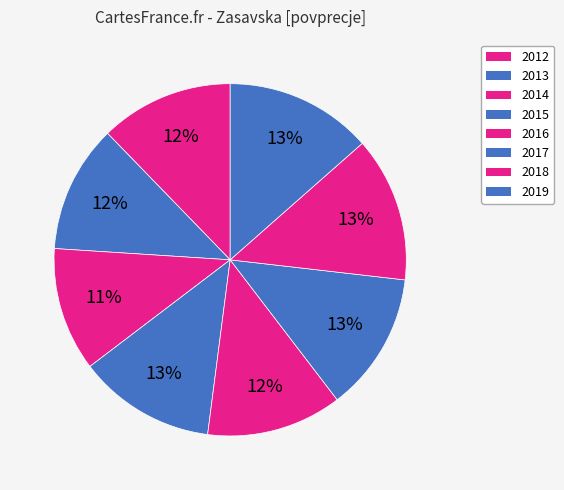

Count the number of slices in the pie.

8